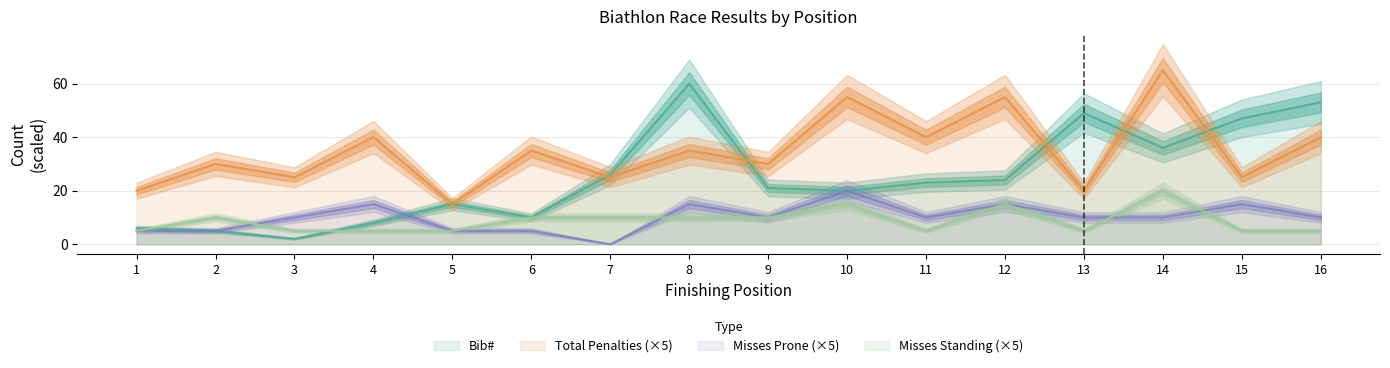

Is the value of Misses_Prone at 5 greater than the value of Total_Penalties at 12?

No